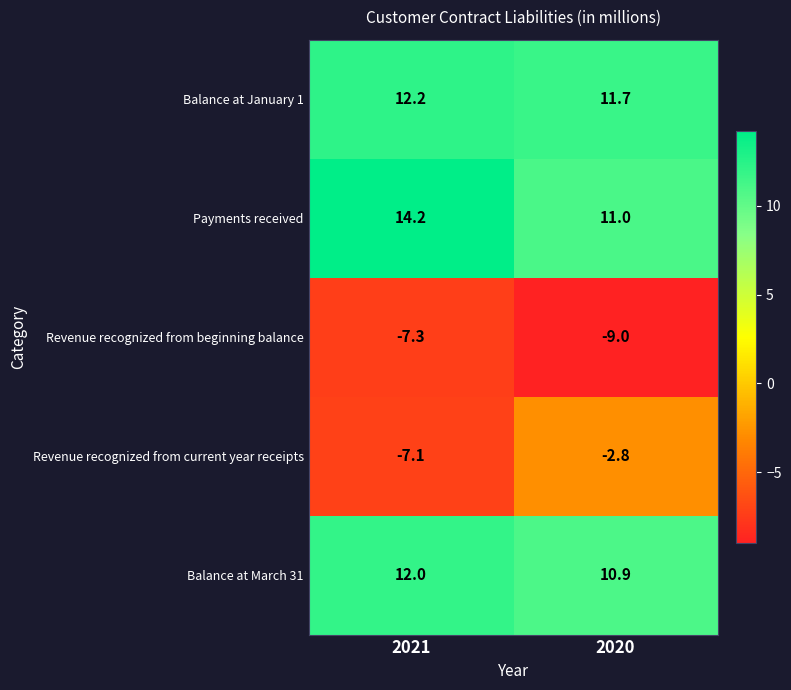

At which category is the sum across all series the highest?

2021